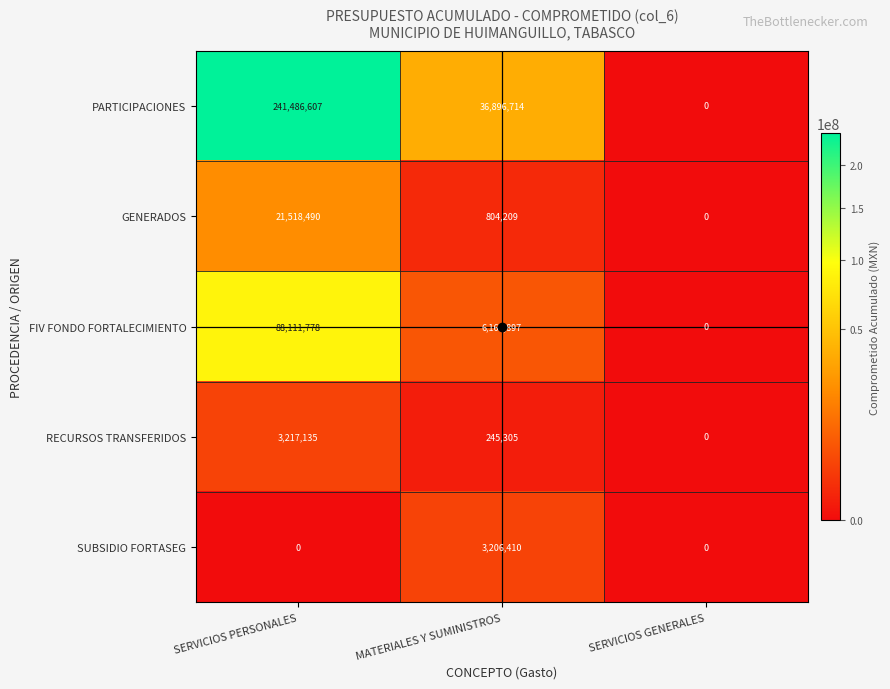

Which series has the largest total across all categories?

PARTICIPACIONES